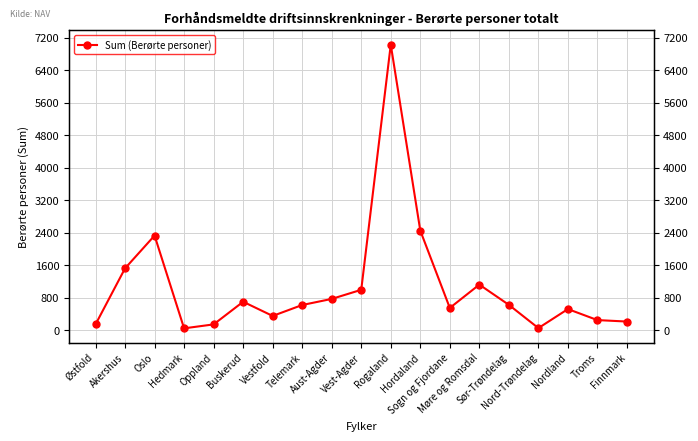

What is the smallest value displayed?

46